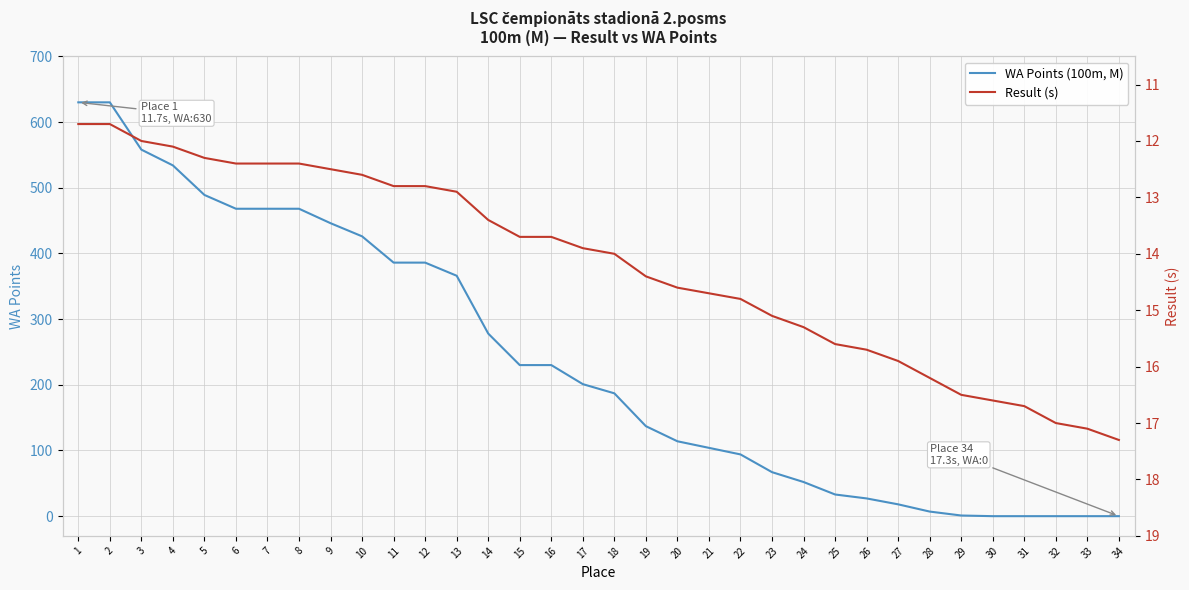

What is the value of the Result (s) point at the 18th from the left?

14.0